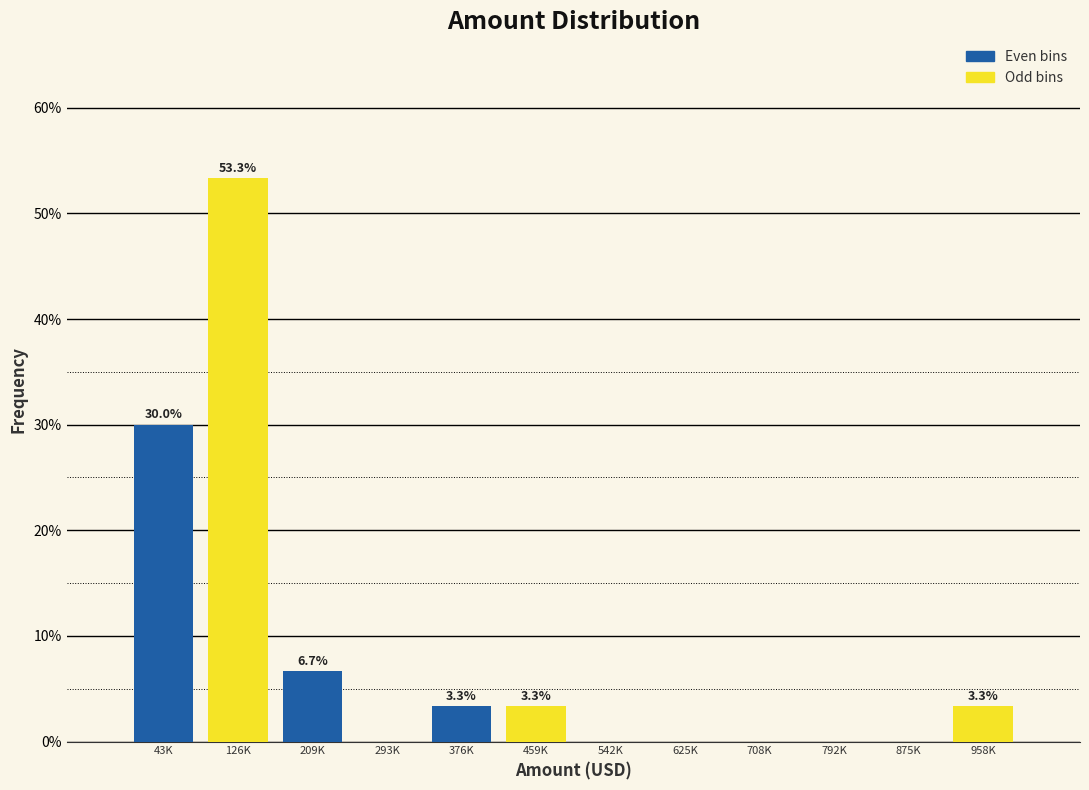

Reading left to right, transcribe all the data shown in this chart.

43K=30.0	126K=53.3	209K=6.7	293K=0.0	376K=3.3	459K=3.3	542K=0.0	625K=0.0	708K=0.0	792K=0.0	875K=0.0	958K=3.3